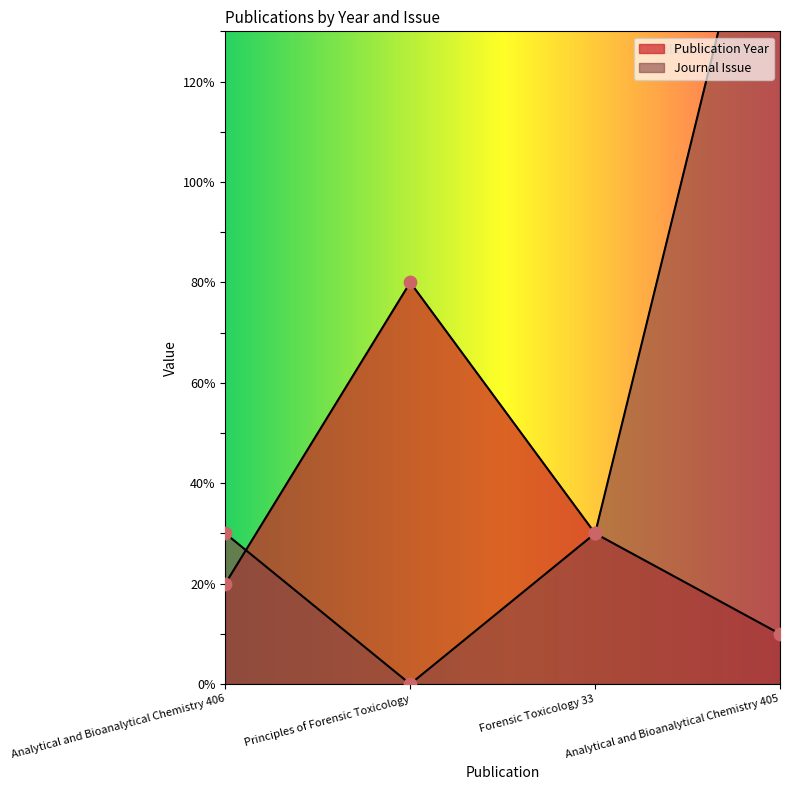

At how many categories does at least one series exceed 116?

1